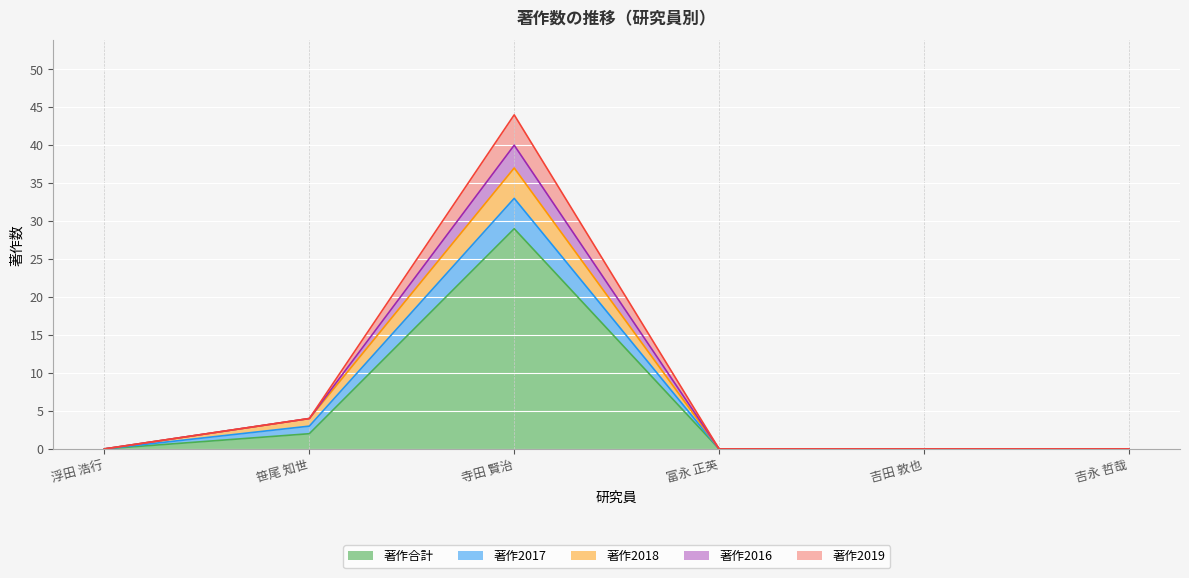

Is the value of 著作2016 at 寺田 賢治 greater than the value of 著作2018 at 寺田 賢治?

Yes